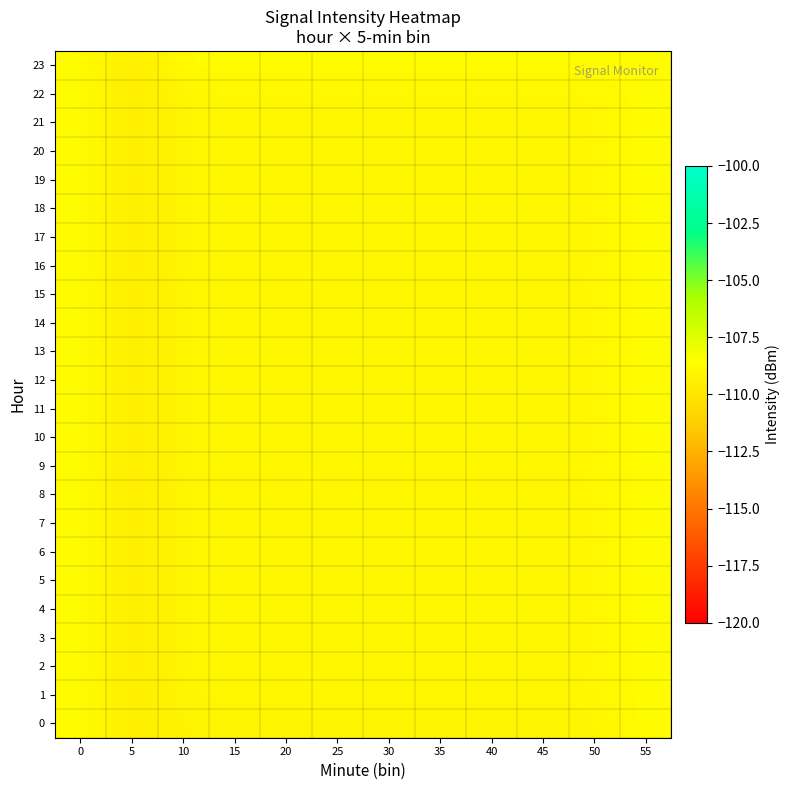

What is the difference between the highest and lowest values at 50?

0.4